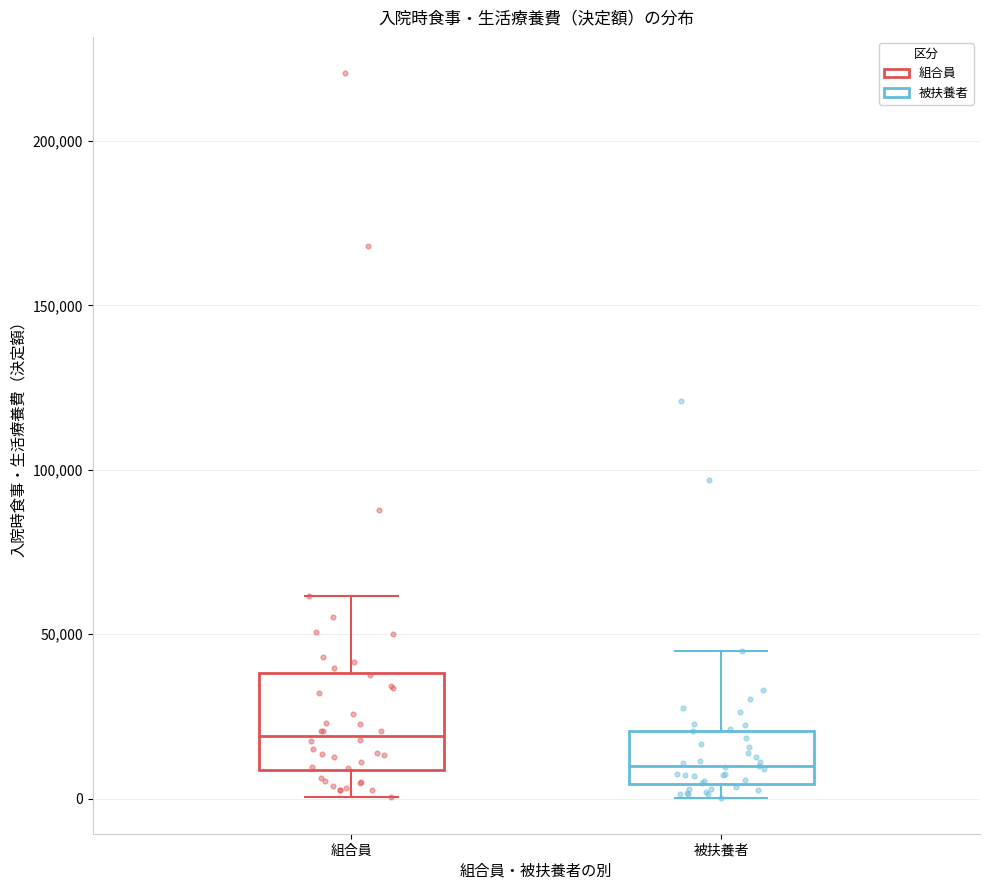

Where does the median line of the box for 組合員 sit on the y-axis? The values are not printed on the chart, so give them approximately, as read against the axis.

20000